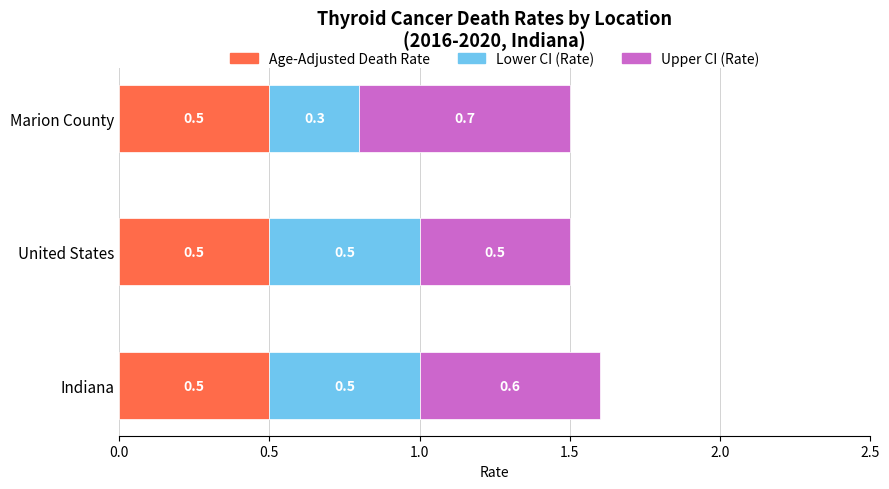

What value does the Age-Adjusted Death Rate series have at Marion County?

0.5